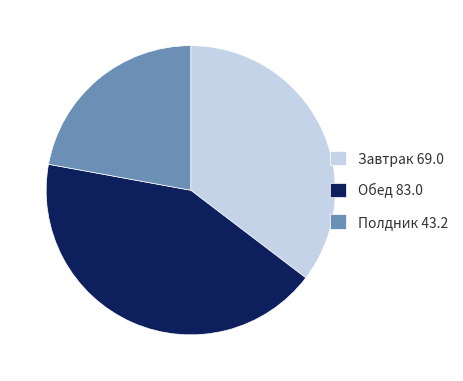

Is Полдник the majority of the pie?

No